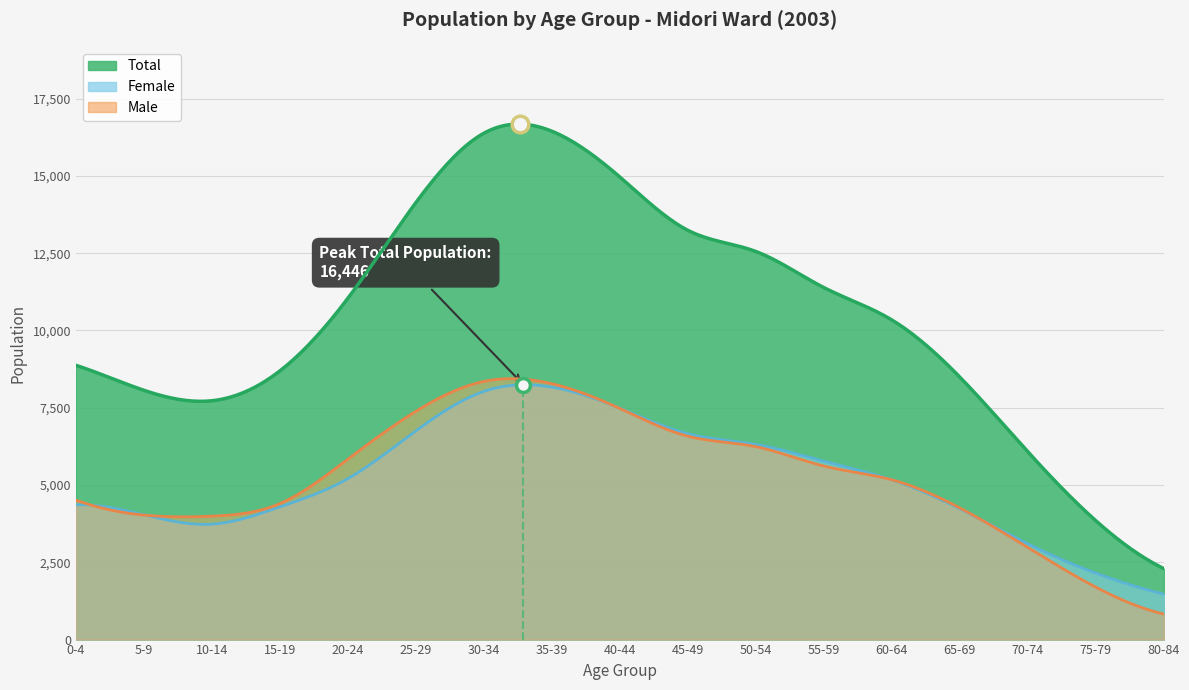

True or false: Total and Female intersect in this chart.

False